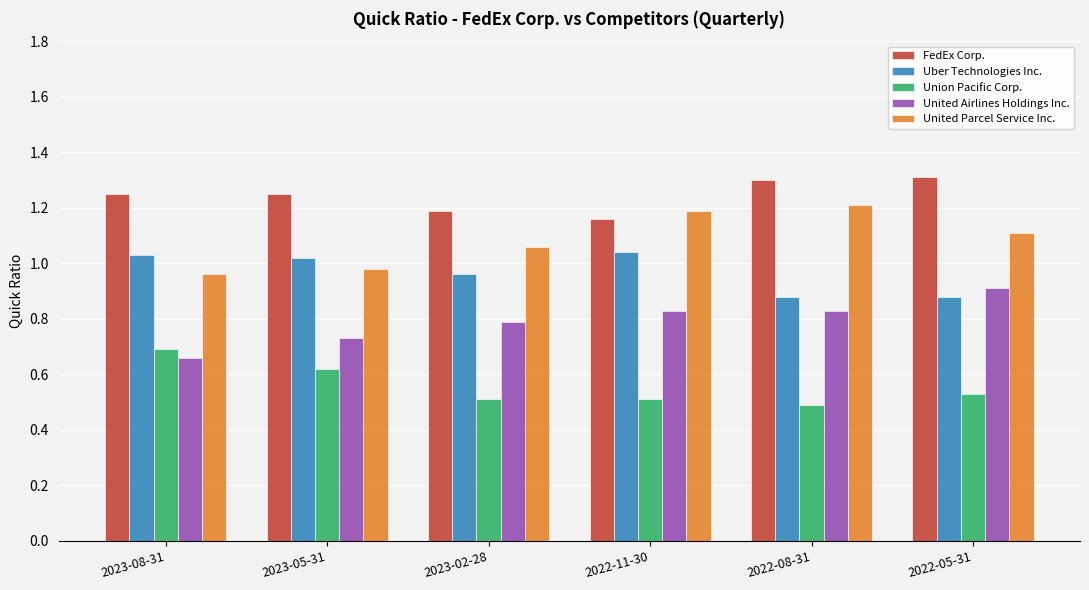

What is the label of the 1st bar from the left?

2023-08-31